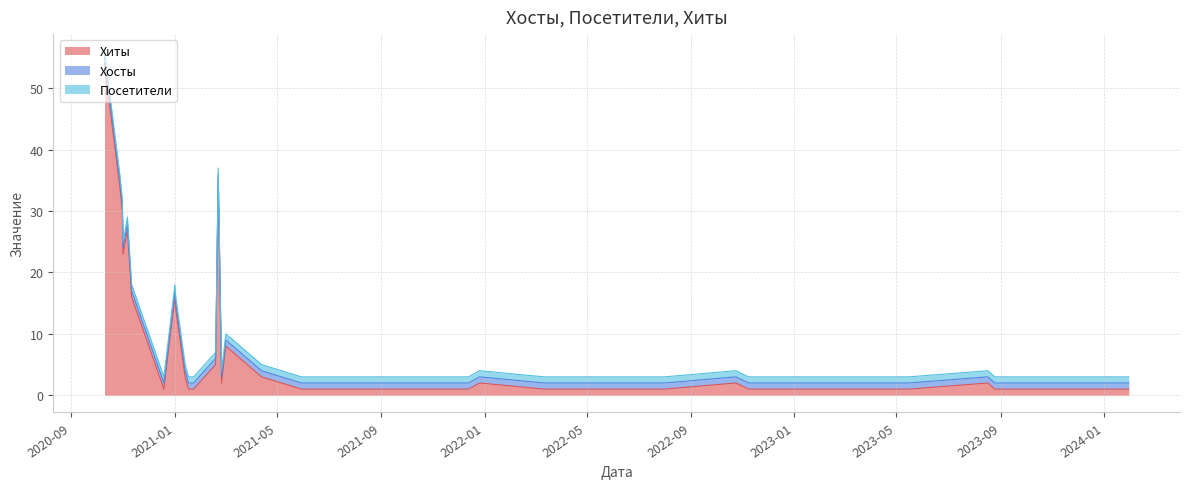

At which label is Посетители closest to 1?

2024-01-30